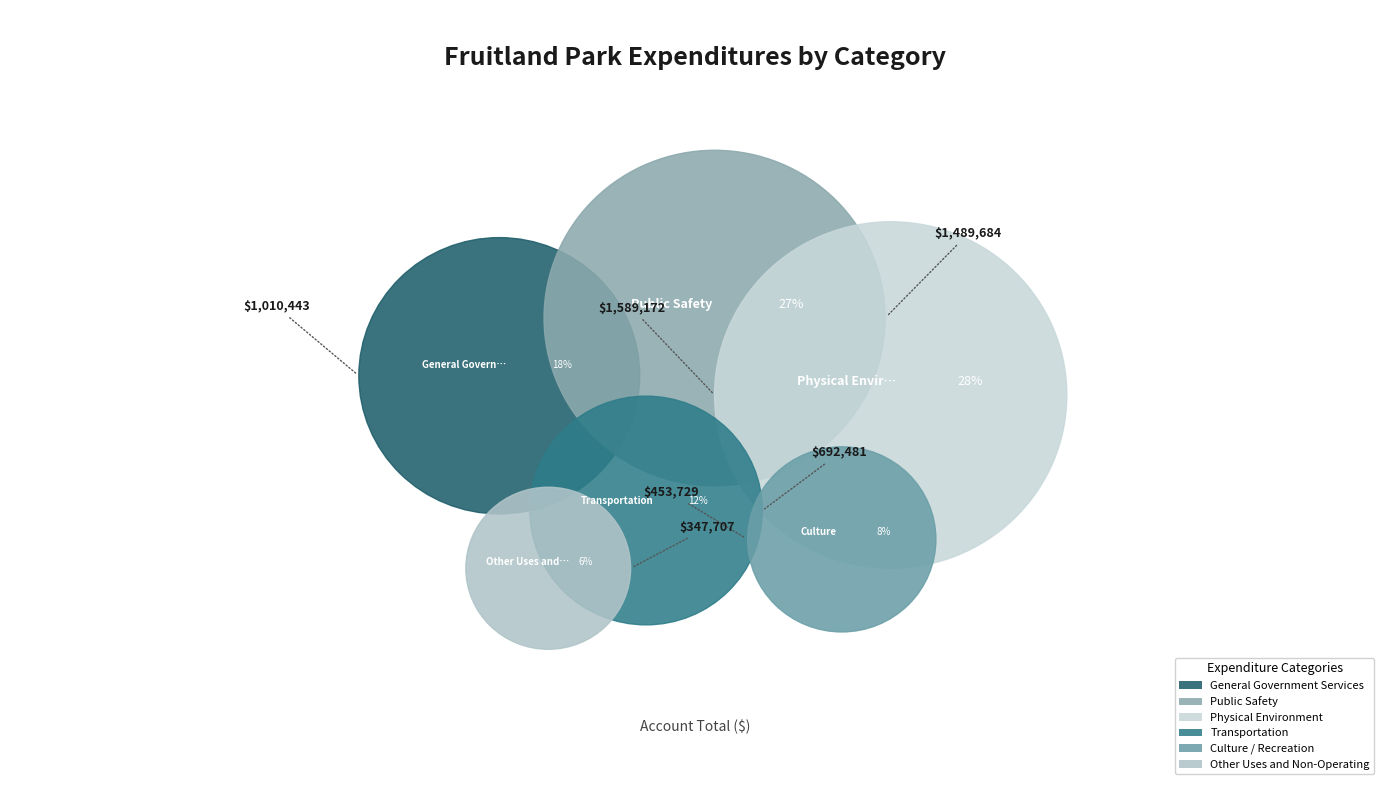

What is the largest slice in the pie chart?

Physical Environment